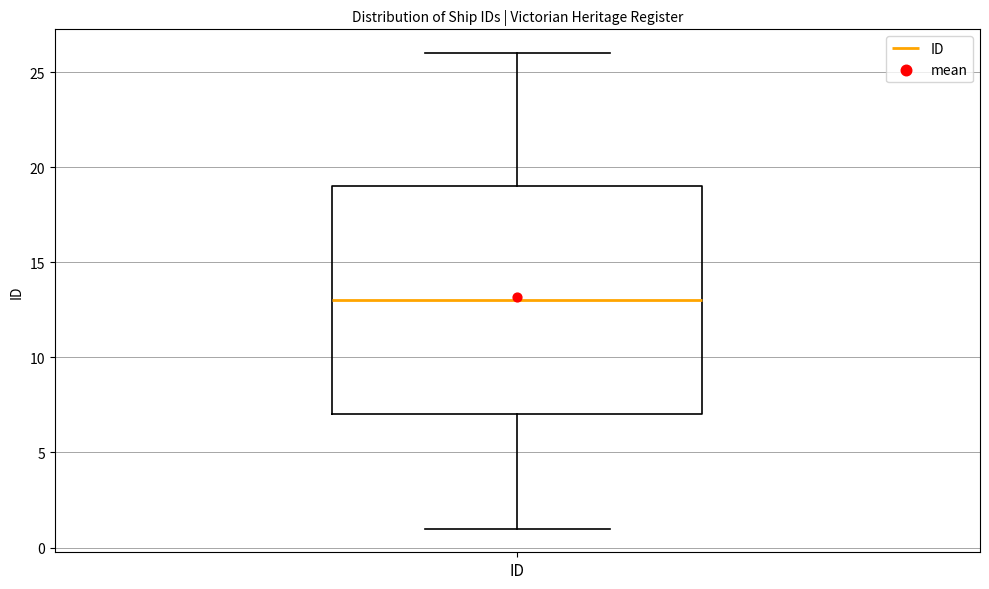

Transcribe this box plot: give where the median line is, the range the box spans, and where the two whiskers end, as read against the y-axis. The values are not printed on the chart, so give them approximately, as read against the axis.

median 13, box 7 to 19, whiskers 1 to 26